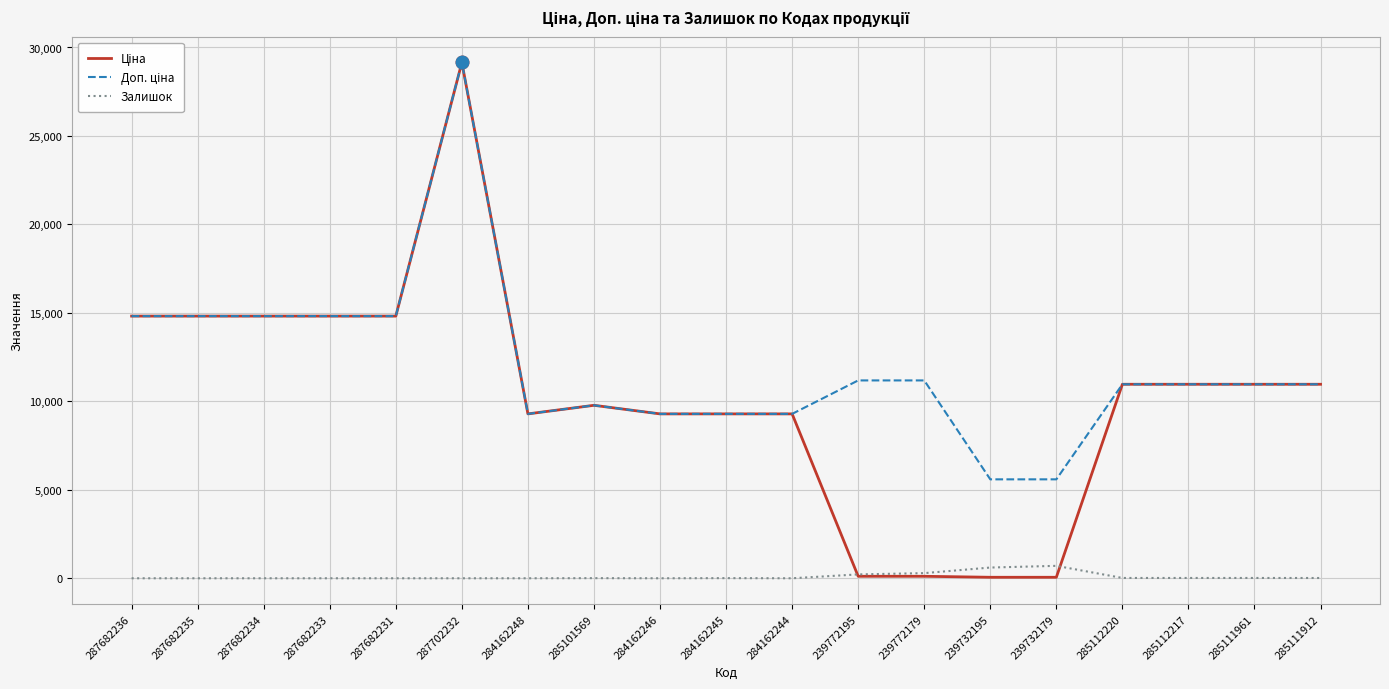

At which category is the sum across all series the highest?

287702232